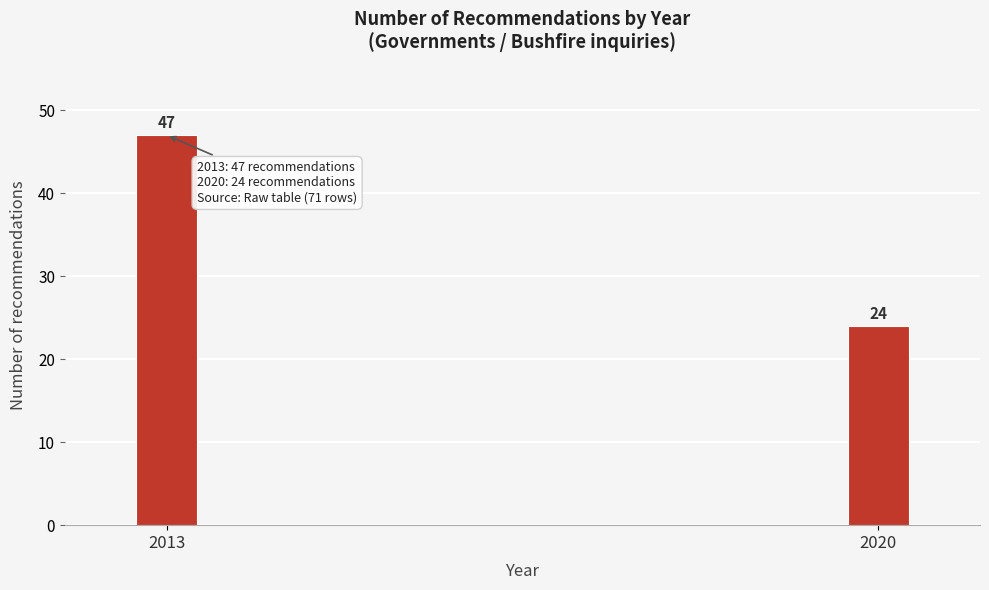

Reading right to left, transcribe all the data shown in this chart.

2020=24	2013=47